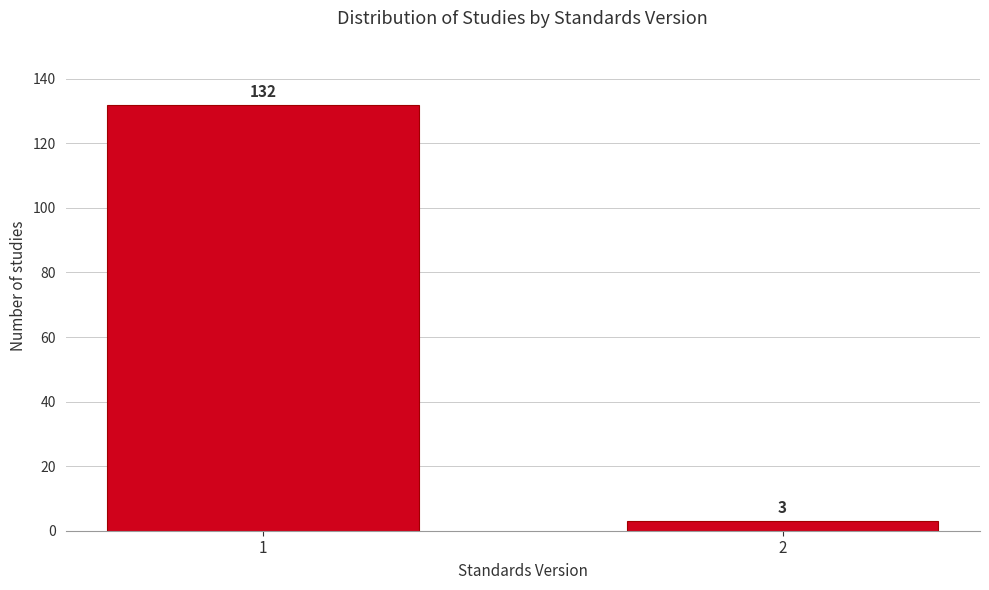

Reading left to right, extract all data points from this chart.

132	3